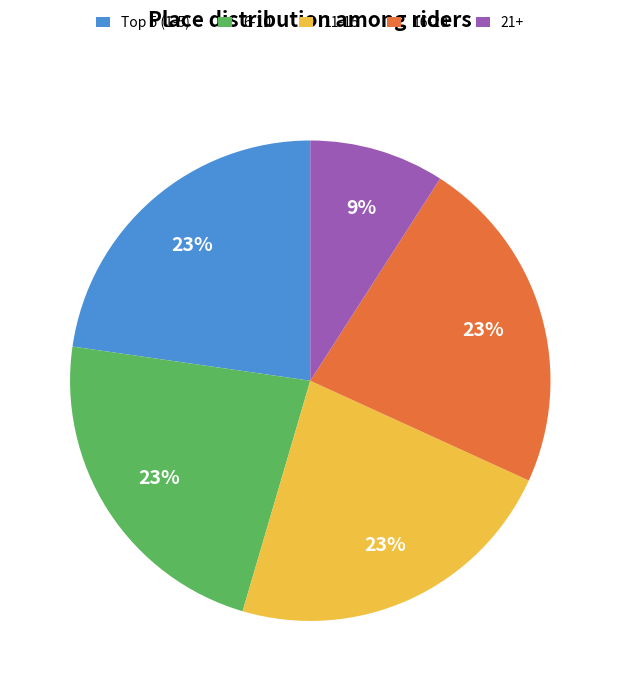

How many segments does this pie chart have?

5